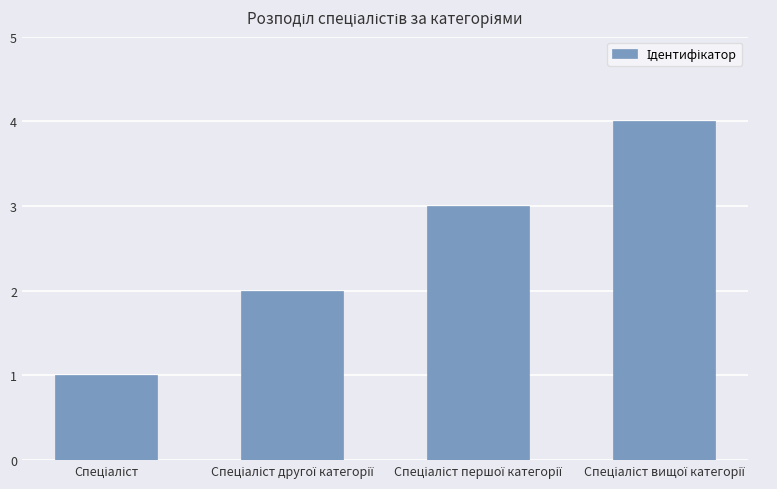

What is the difference between the maximum and minimum values?

3